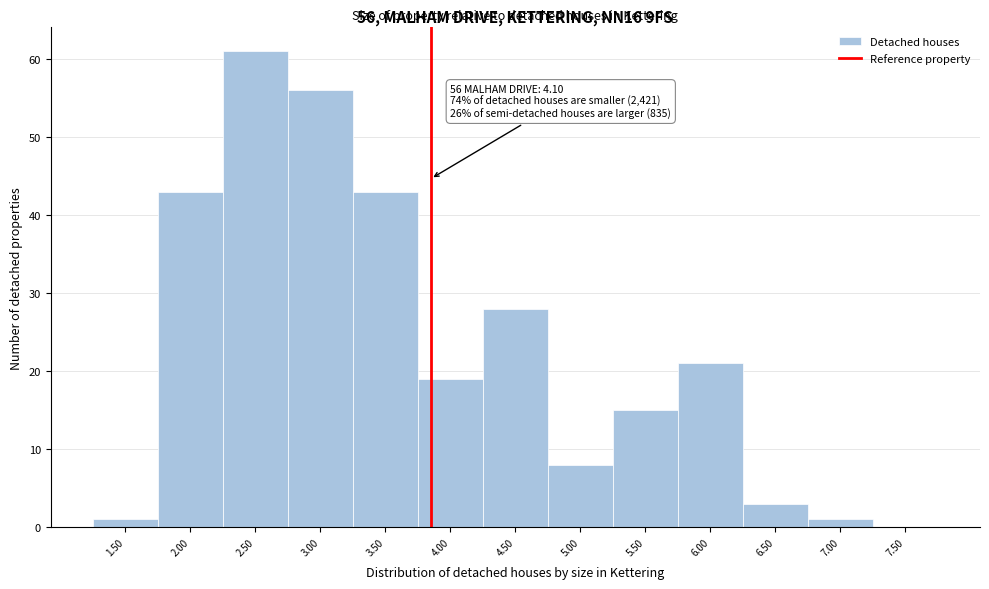

Reading right to left, what are all the values shown in this chart?

7.50=0	7.00=1	6.50=3	6.00=21	5.50=15	5.00=8	4.50=28	4.00=19	3.50=43	3.00=56	2.50=61	2.00=43	1.50=1